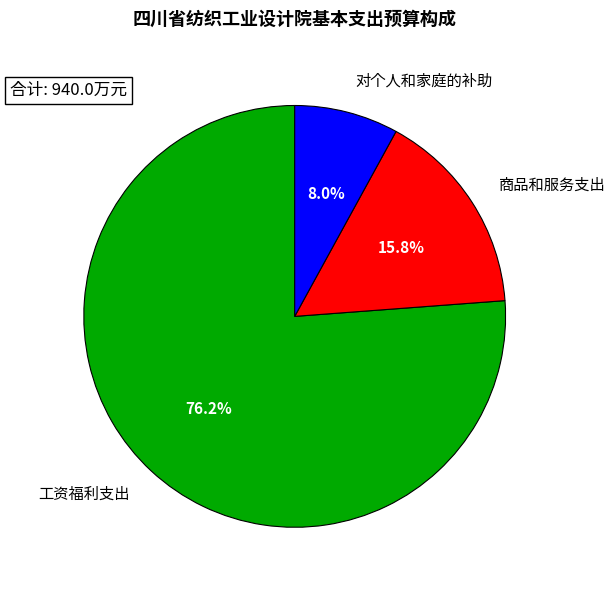

Does 商品和服务支出 account for over 50% of the chart?

No